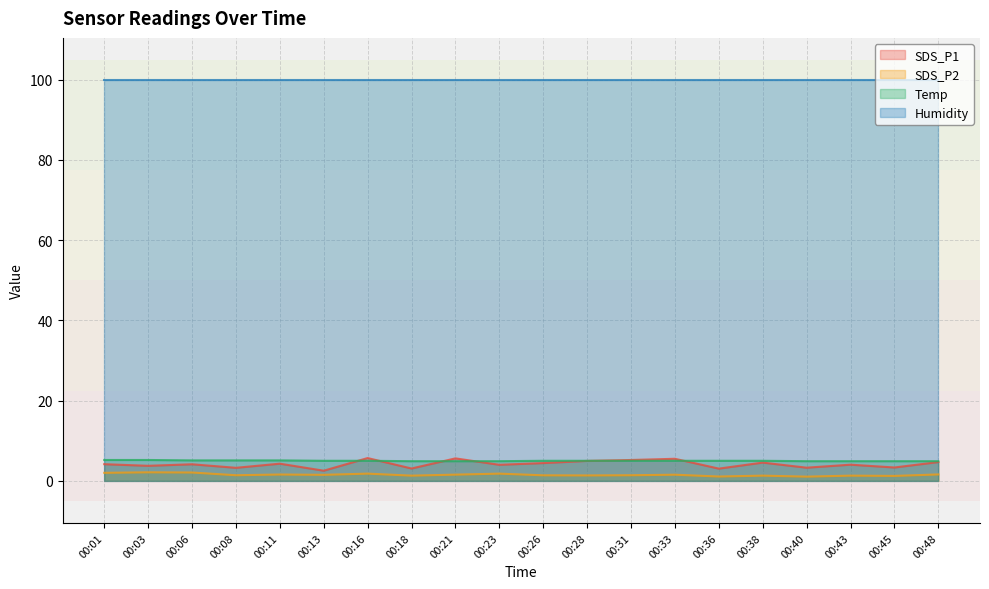

Which series has the largest total across all categories?

Humidity